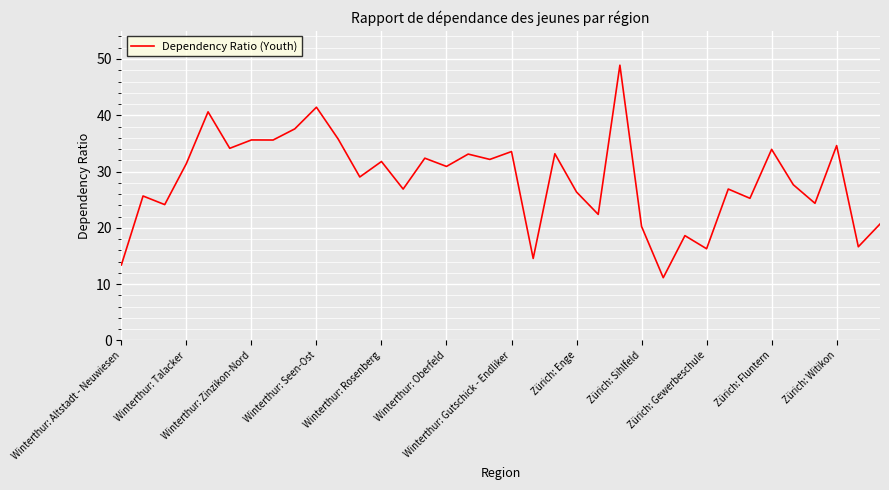

Count the number of values greater than 30.

18